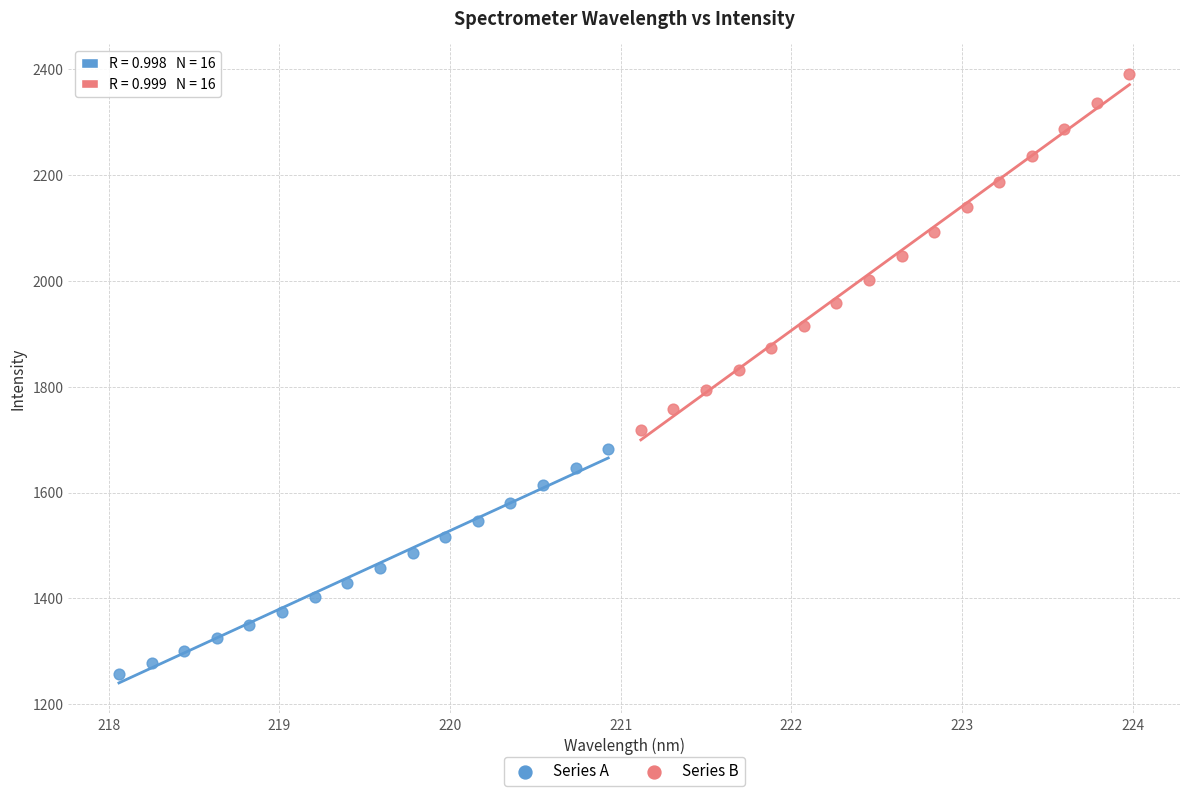

What are all the series names shown in the legend?

Series A, Series B